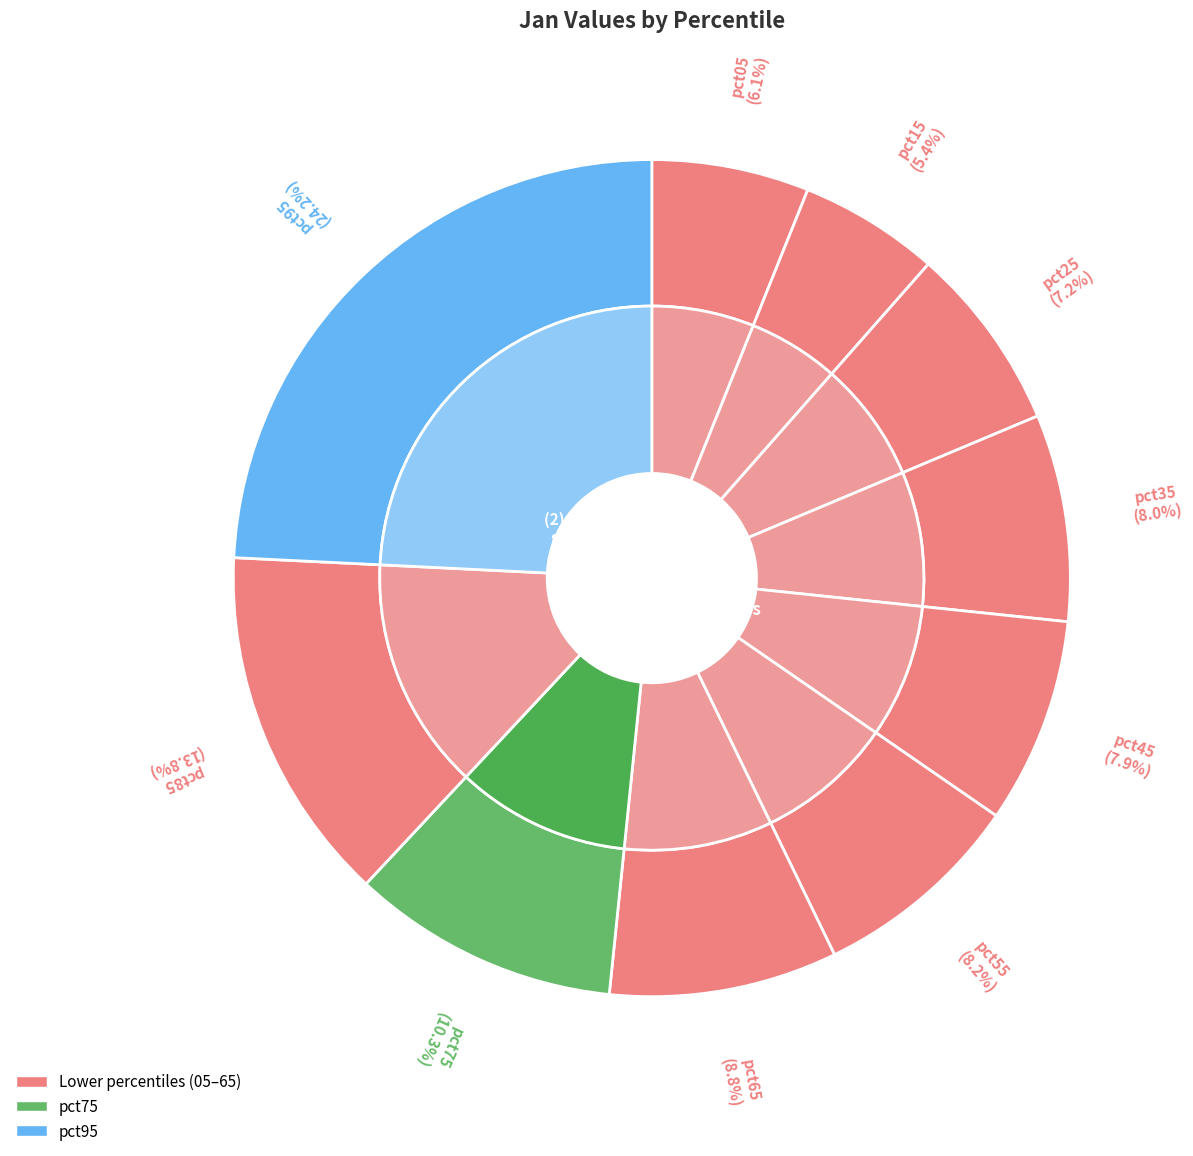

To the nearest percent, what portion does pct85 represent?

14%